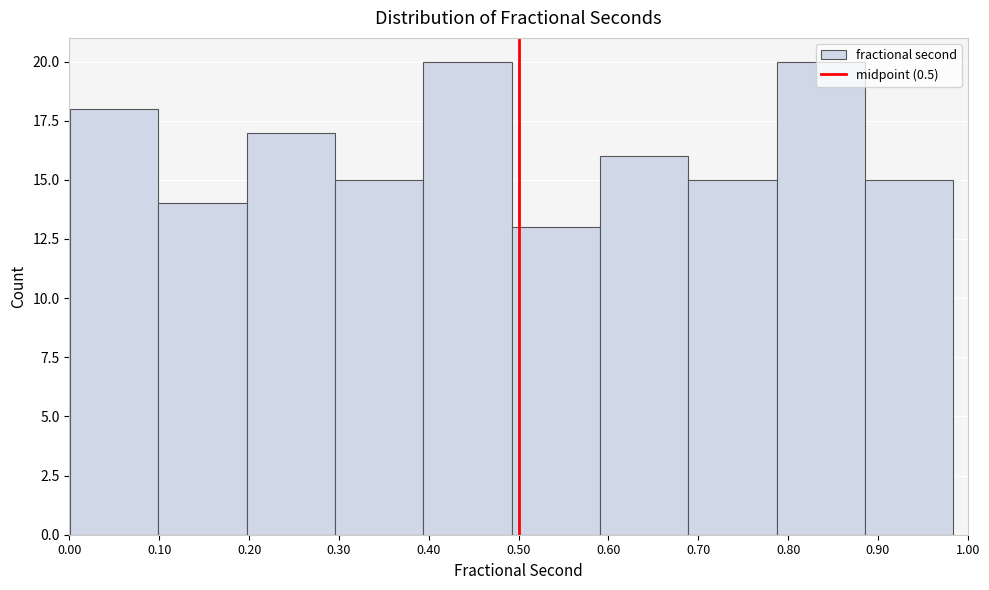

Reading left to right, list every bar in this chart as the range it spans on the x-axis followed by its height. Neither the bar edges nor the heights are printed on the chart, so give them approximately, as read against the axes.

0.00 to 0.10: 18
0.10 to 0.20: 14
0.20 to 0.30: 17
0.30 to 0.39: 15
0.39 to 0.49: 20
0.49 to 0.59: 13
0.59 to 0.69: 16
0.69 to 0.79: 15
0.79 to 0.89: 20
0.89 to 0.98: 15